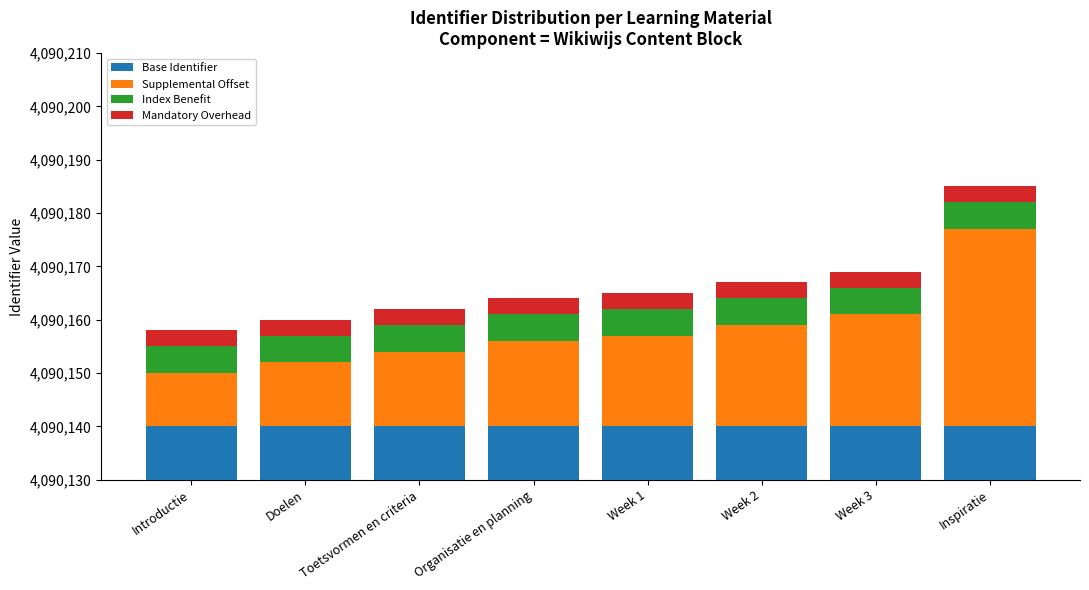

How many distinct data groups are displayed?

4